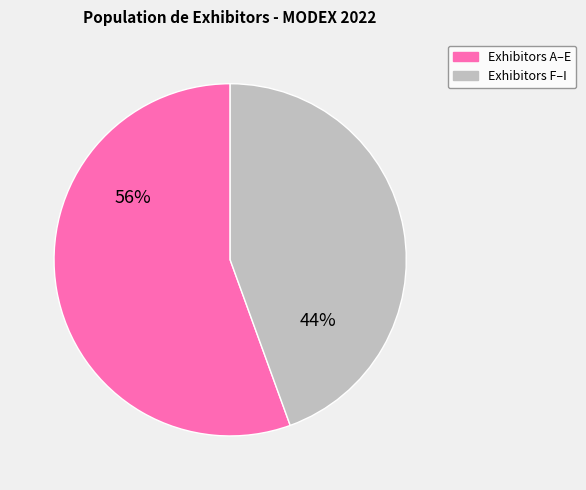

Is there any slice that represents more than half of the pie?

Yes